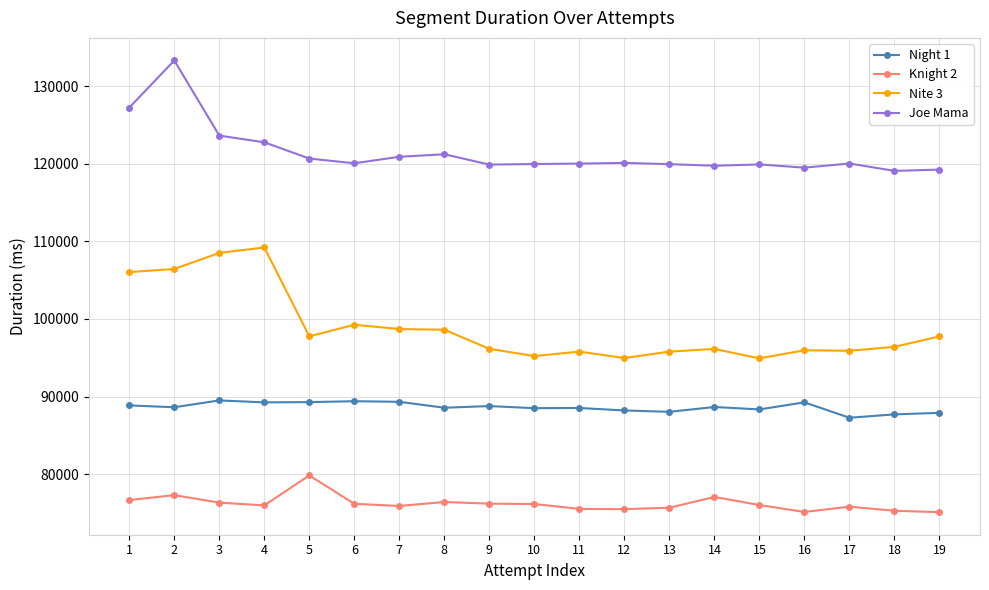

True or false: Nite 3 and Joe Mama intersect in this chart.

False